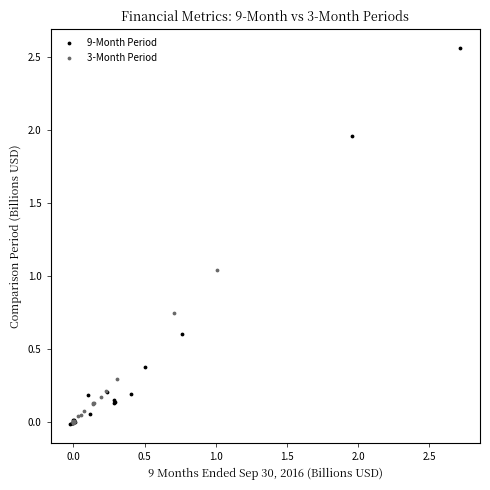

Which series has the largest Y range (max minus min)?

9-Month Period